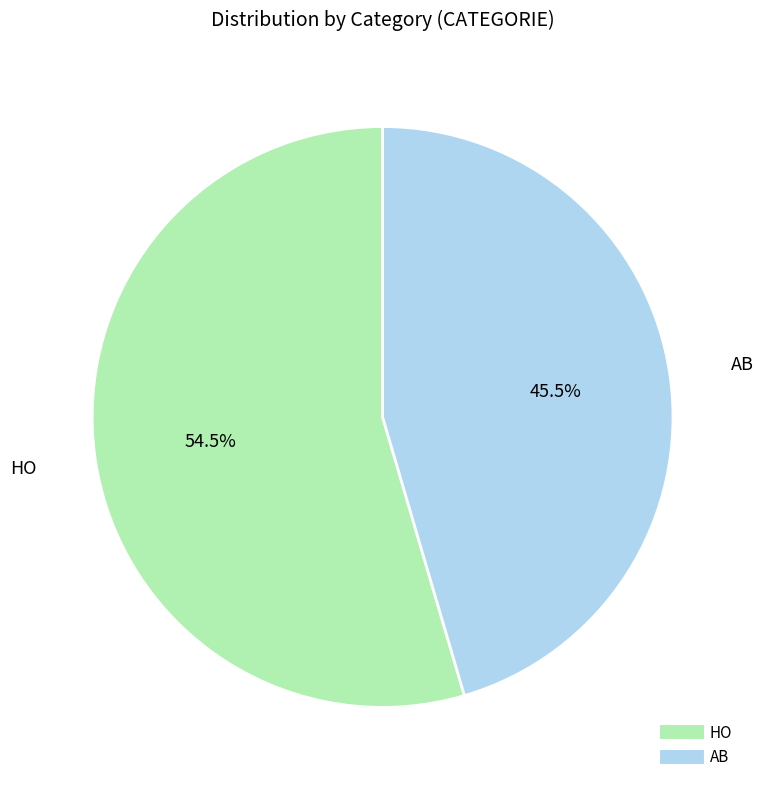

Is there a majority slice in this chart?

Yes